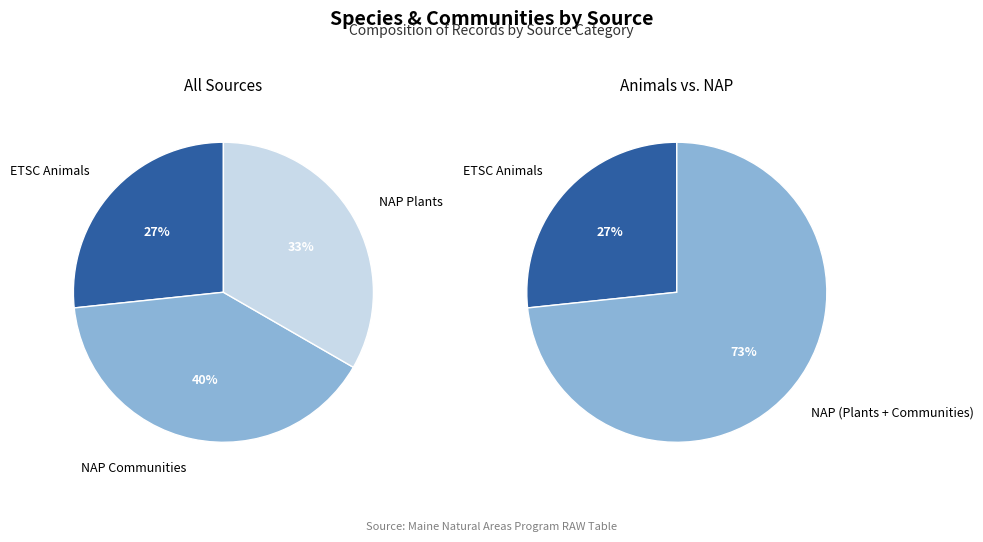

To the nearest percent, what is the difference between the largest and smallest slice percentages?

13%